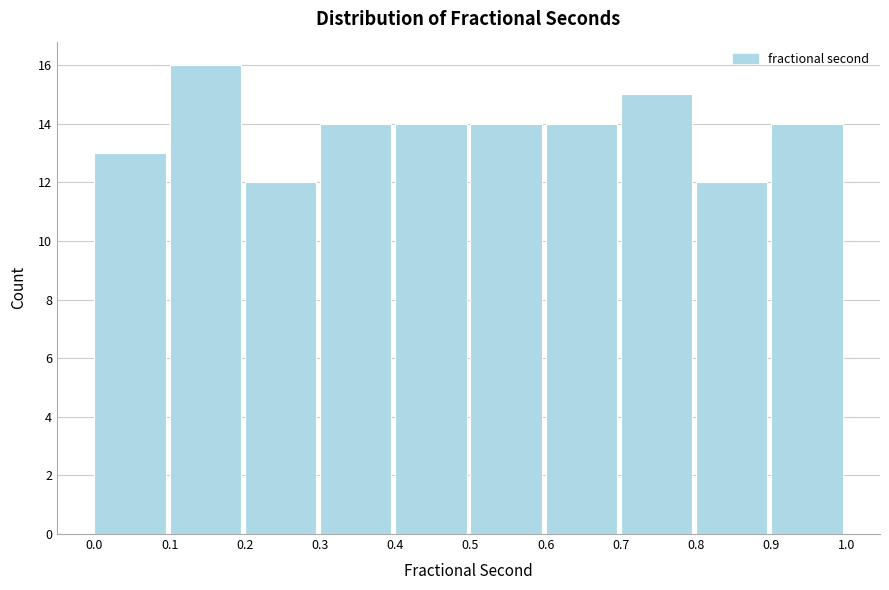

Which range on the x-axis has the tallest bar?

0.1 to 0.2